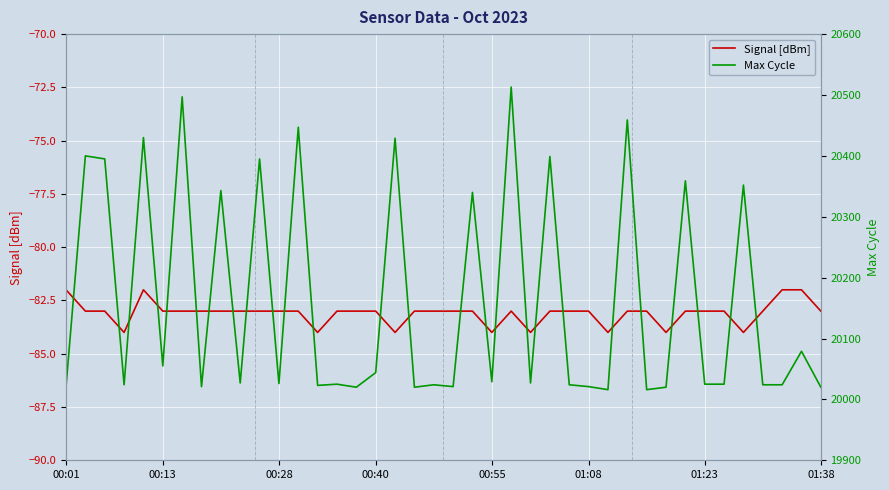

At which label does Max Cycle first exceed 20027?

00:13